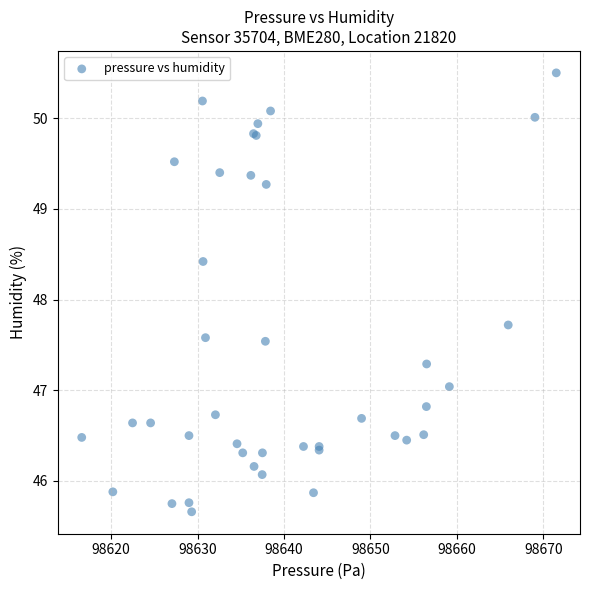

What Y value in the scatter plot is closest to 48?

47.7